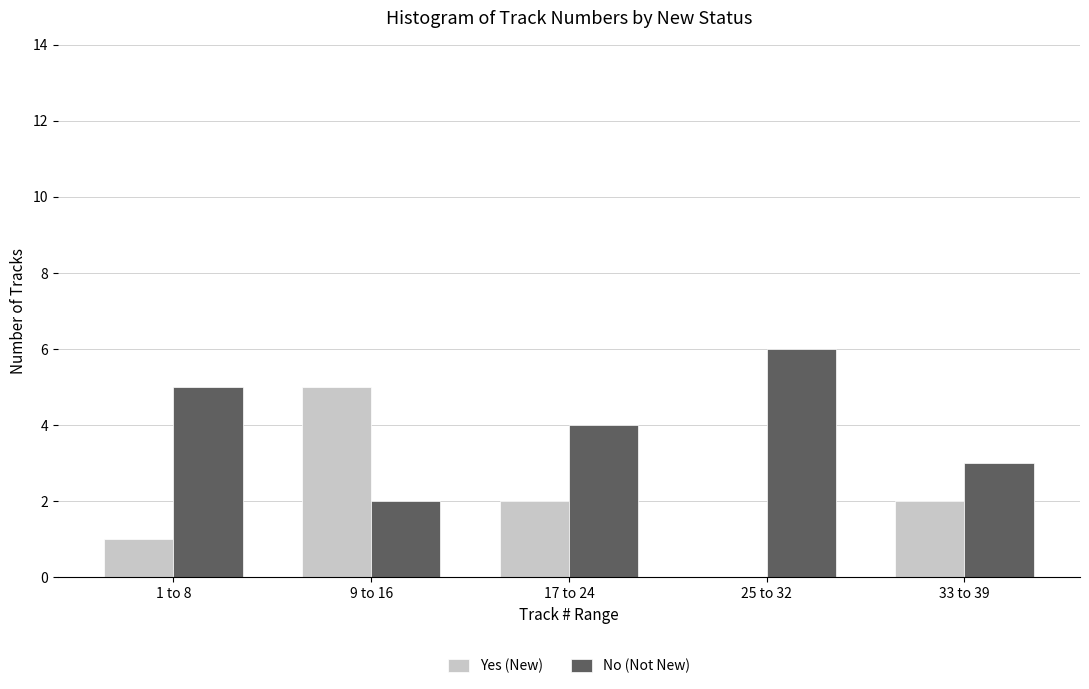

Reading left to right, list all the values displayed in this chart.

Yes (New): 1 to 8=1	9 to 16=5	17 to 24=2	25 to 32=0	33 to 39=2
No (Not New): 1 to 8=5	9 to 16=2	17 to 24=4	25 to 32=6	33 to 39=3